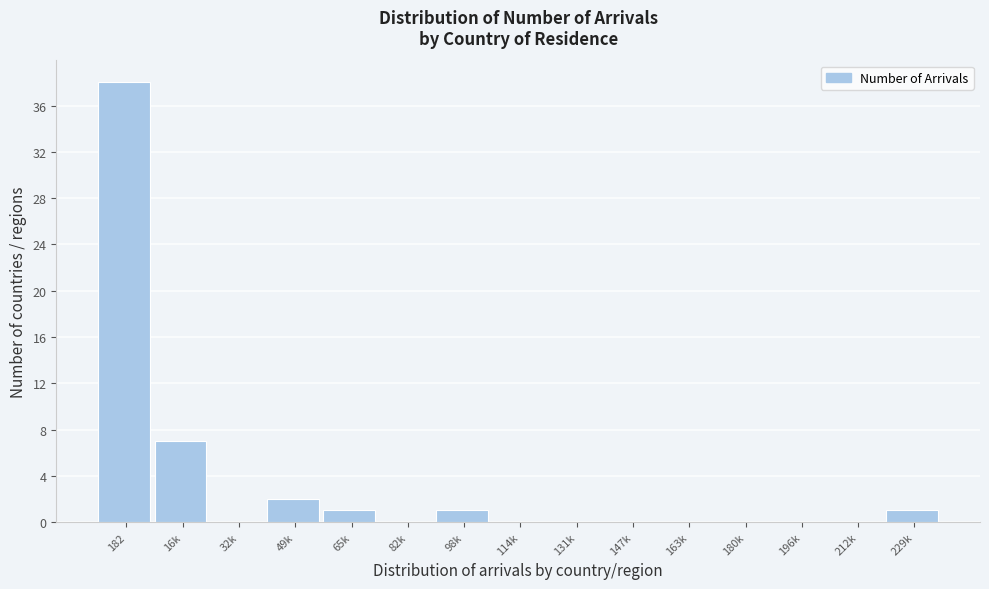

Reading left to right, what are all the values shown in this chart?

182=38	16k=7	32k=0	49k=2	65k=1	82k=0	98k=1	114k=0	131k=0	147k=0	163k=0	180k=0	196k=0	212k=0	229k=1